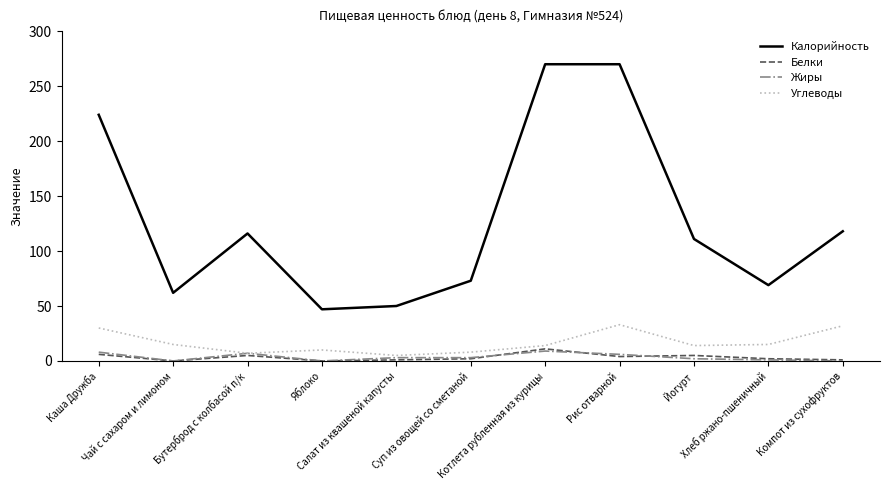

Where is the first local minimum for Калорийность?

Чай с сахаром и лимоном